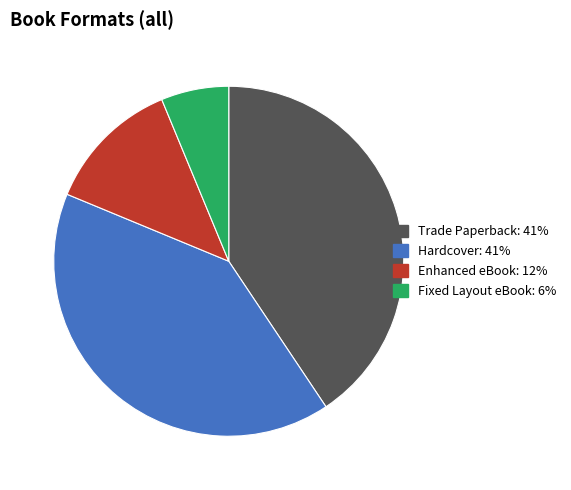

Approximately how many times larger is the value at Enhanced eBook compared to Trade Paperback?

0.3